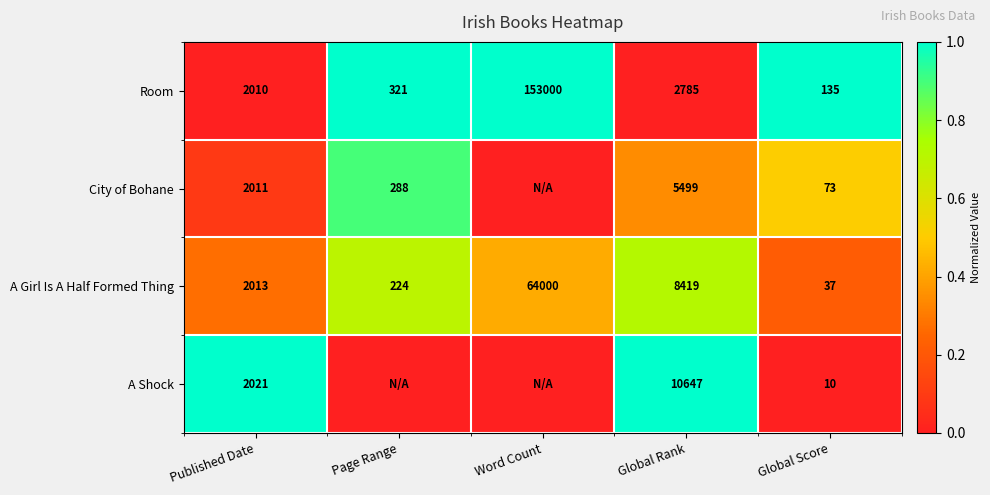

At which label does Room reach its peak?

Word Count